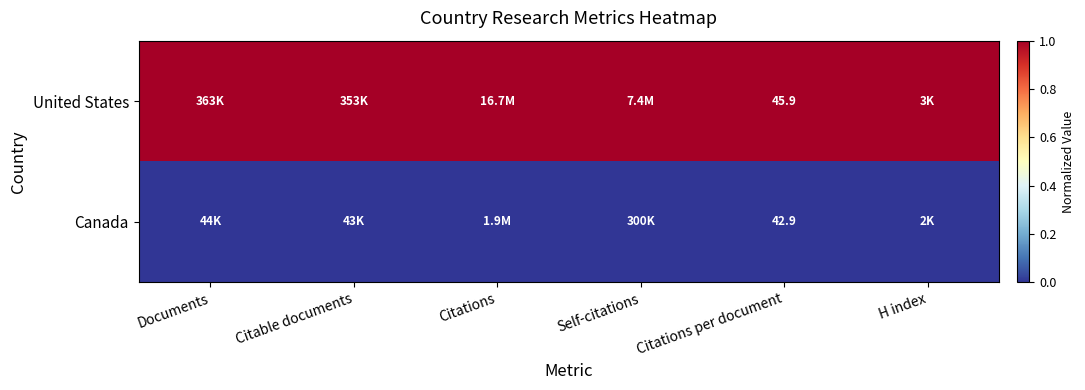

What is the total value across all series at Citations per document?

88.8